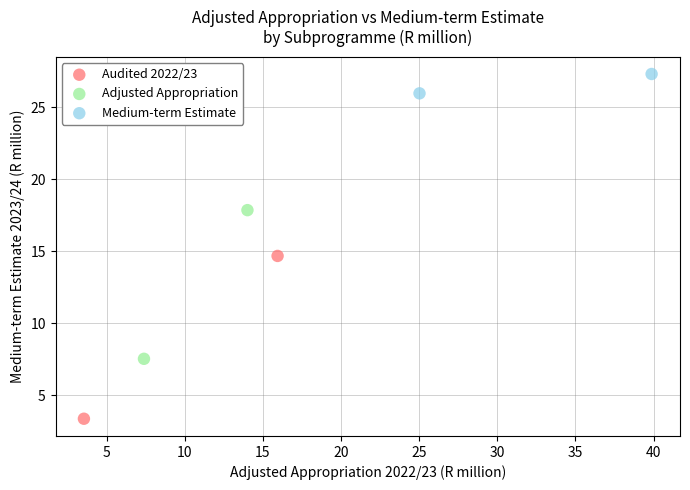

What are all the series names shown in the legend?

Audited 2022/23, Adjusted Appropriation, Medium-term Estimate